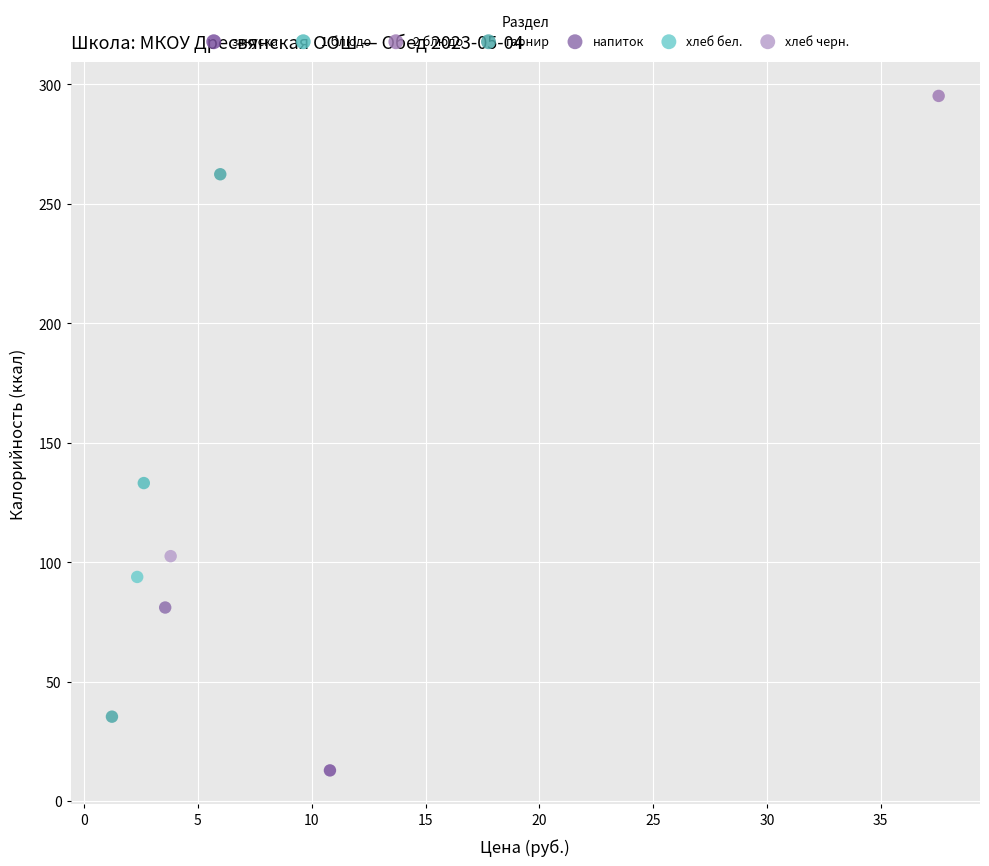

What are all the series names shown in the legend?

закуска, 1 блюдо, 2 блюдо, гарнир, напиток, хлеб бел., хлеб черн.